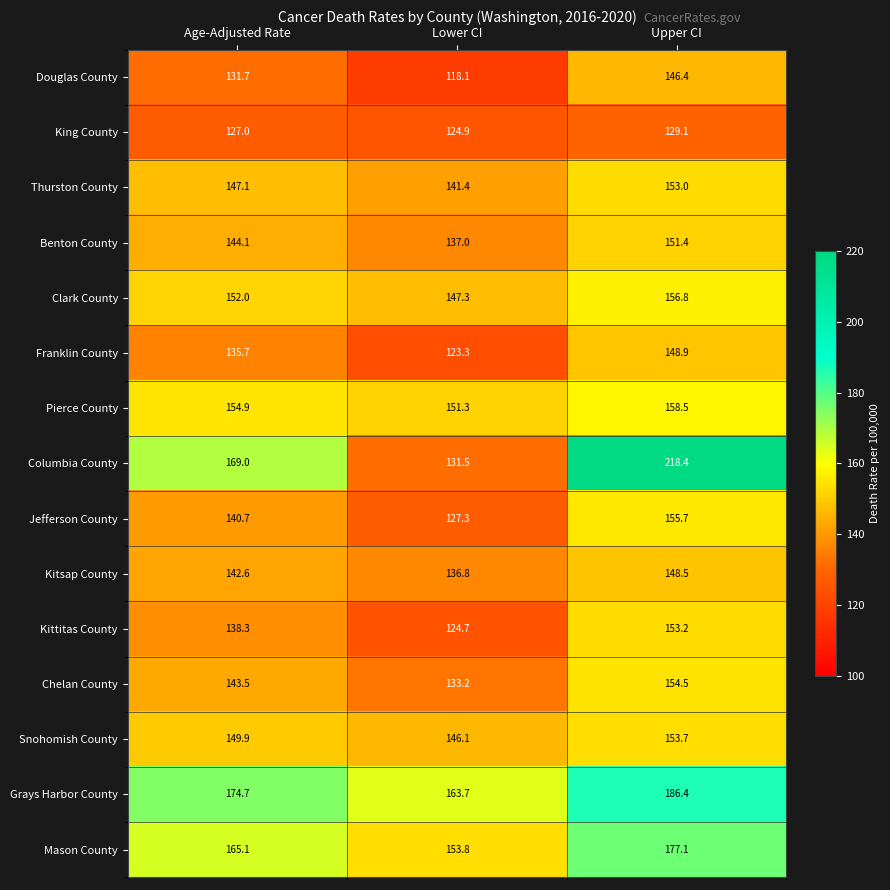

What is the difference between the second highest and minimum values in the Clark County series?

4.7